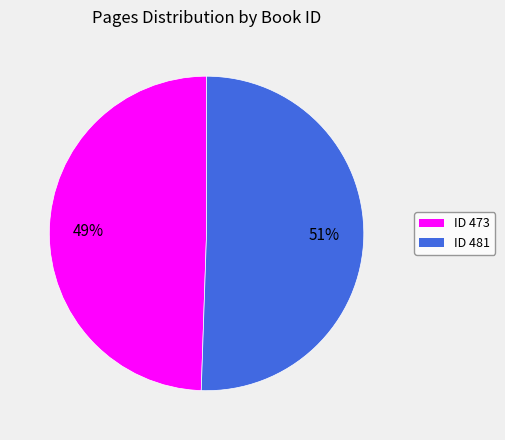

Does any single category account for the majority?

Yes